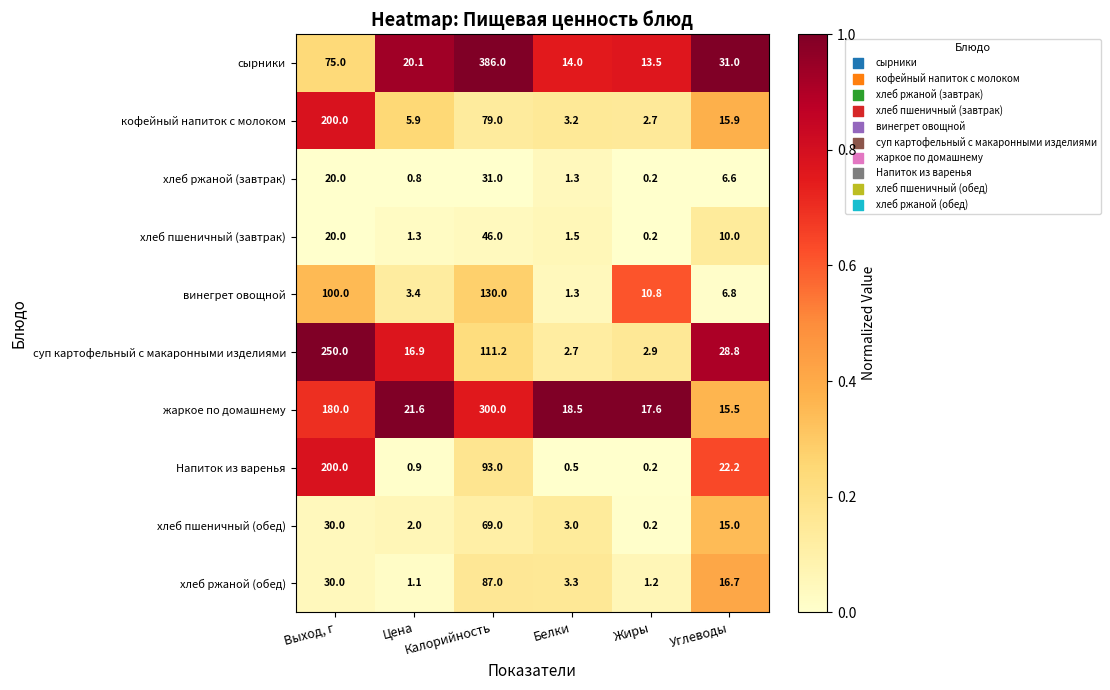

Which series has the widest spread of values?

сырники